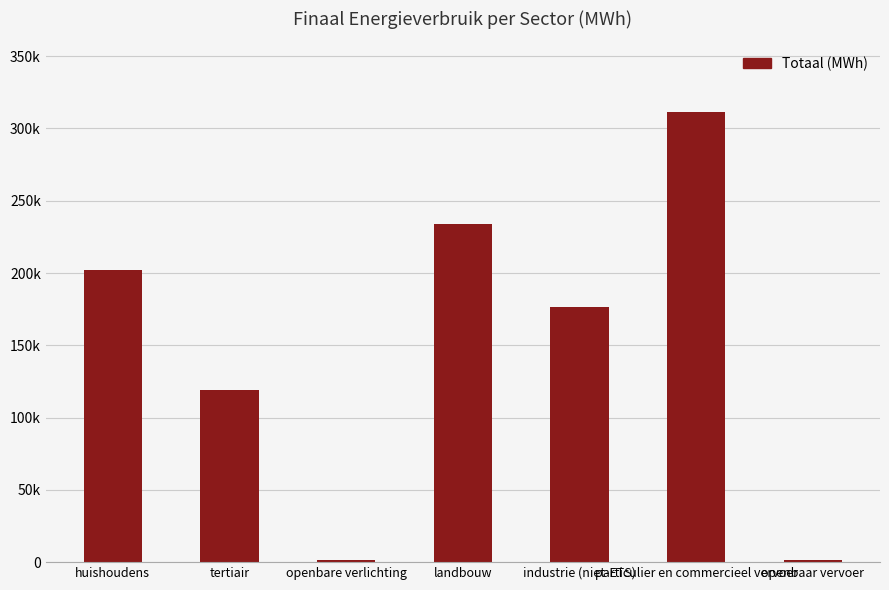

What is the sum of all values?

1046636.1